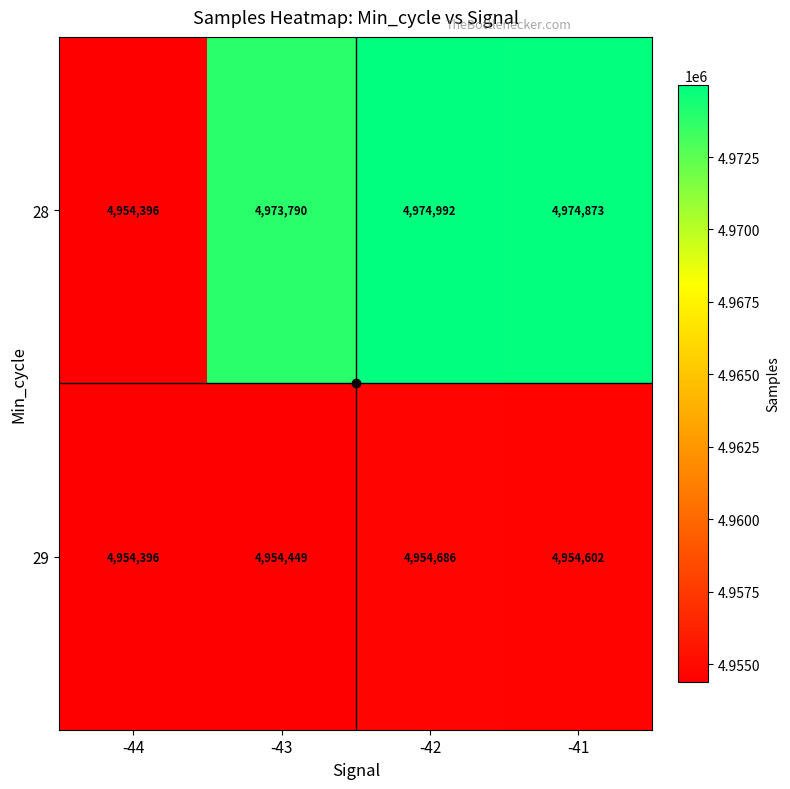

Is it true that 29 equals 4954449 at -43?

True